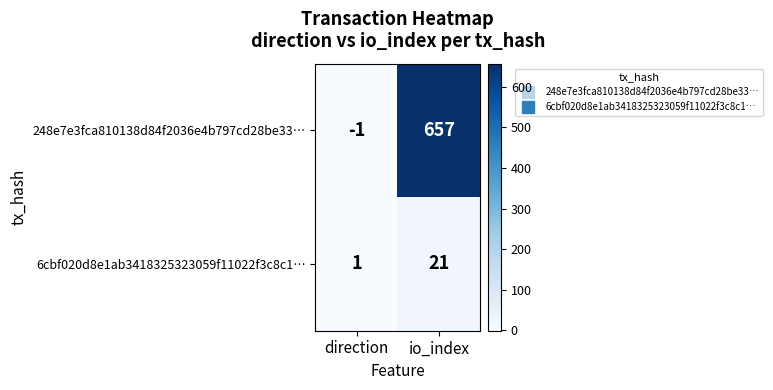

What is the average value of the 6cbf020d8e1ab3418325323059f11022f3c8c1… series?

11